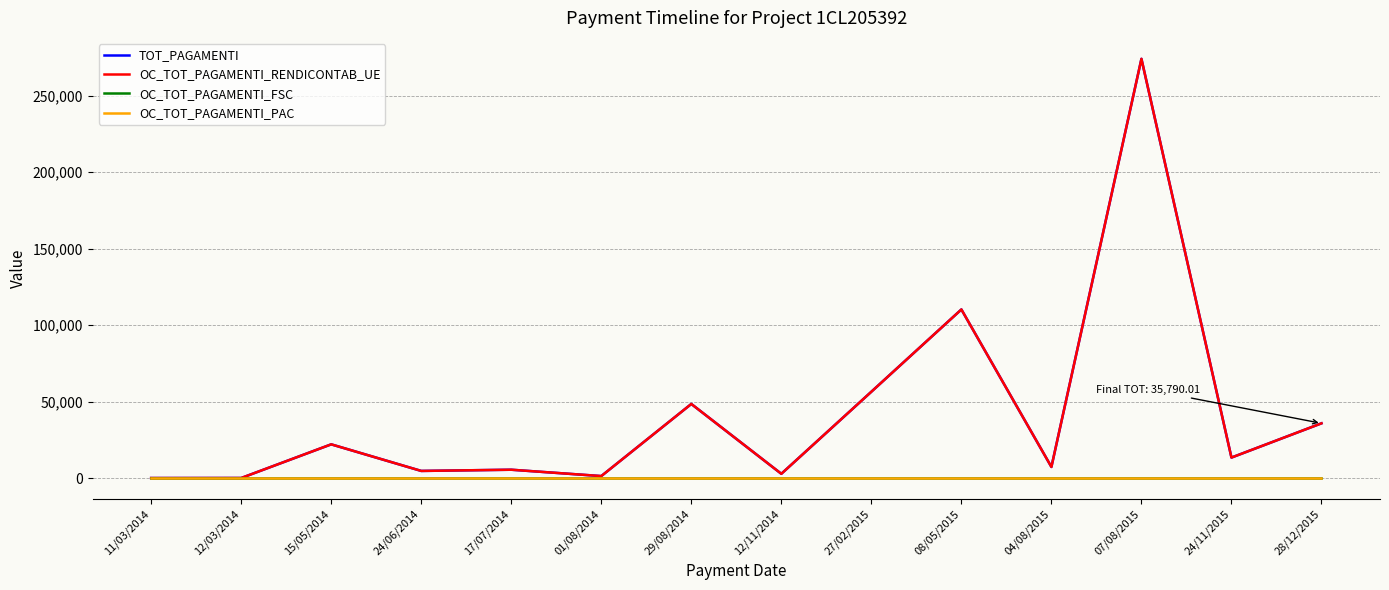

What is the spread (max minus min) of values at 28/12/2015?

35790.0